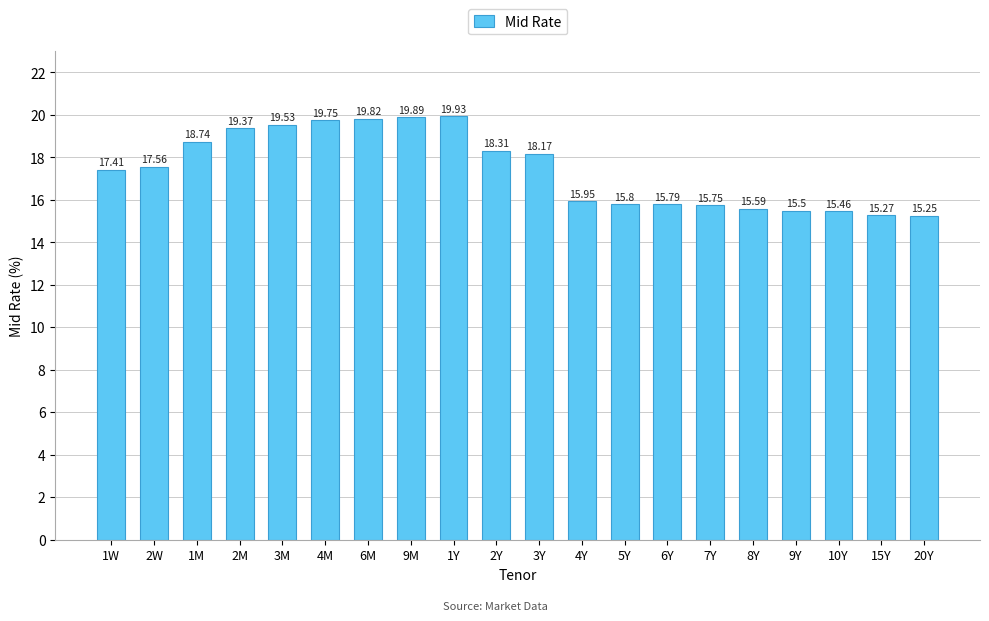

What is the change in value from 3M to 2Y?

-1.2